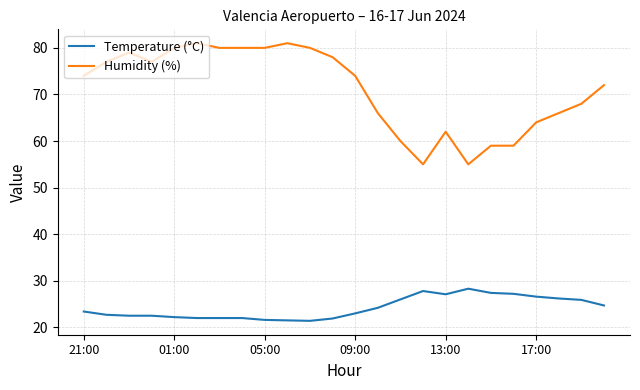

What is the maximum value for Humidity (%)?

81.0